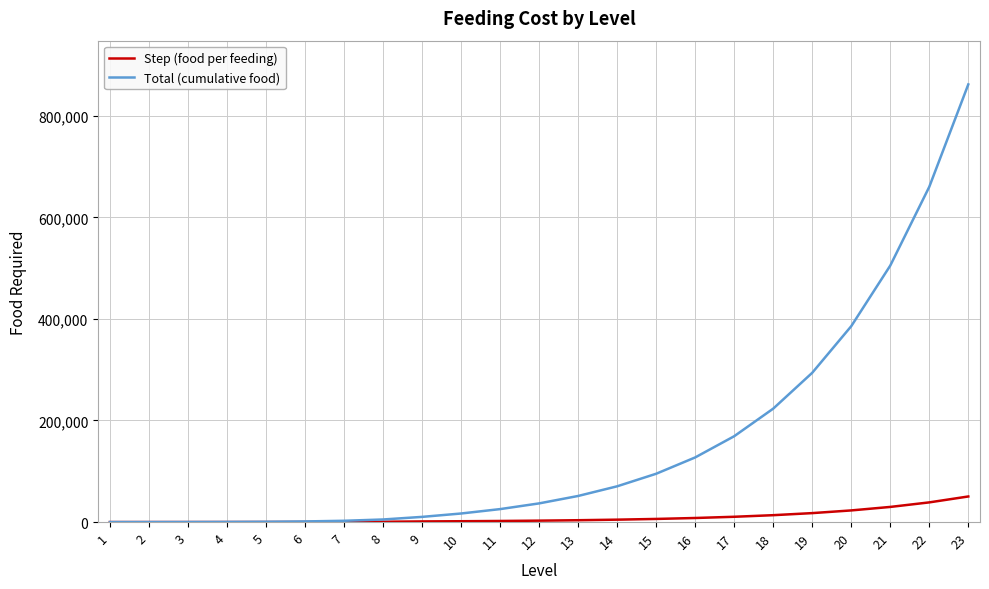

At how many categories does at least one series exceed 722519?

1